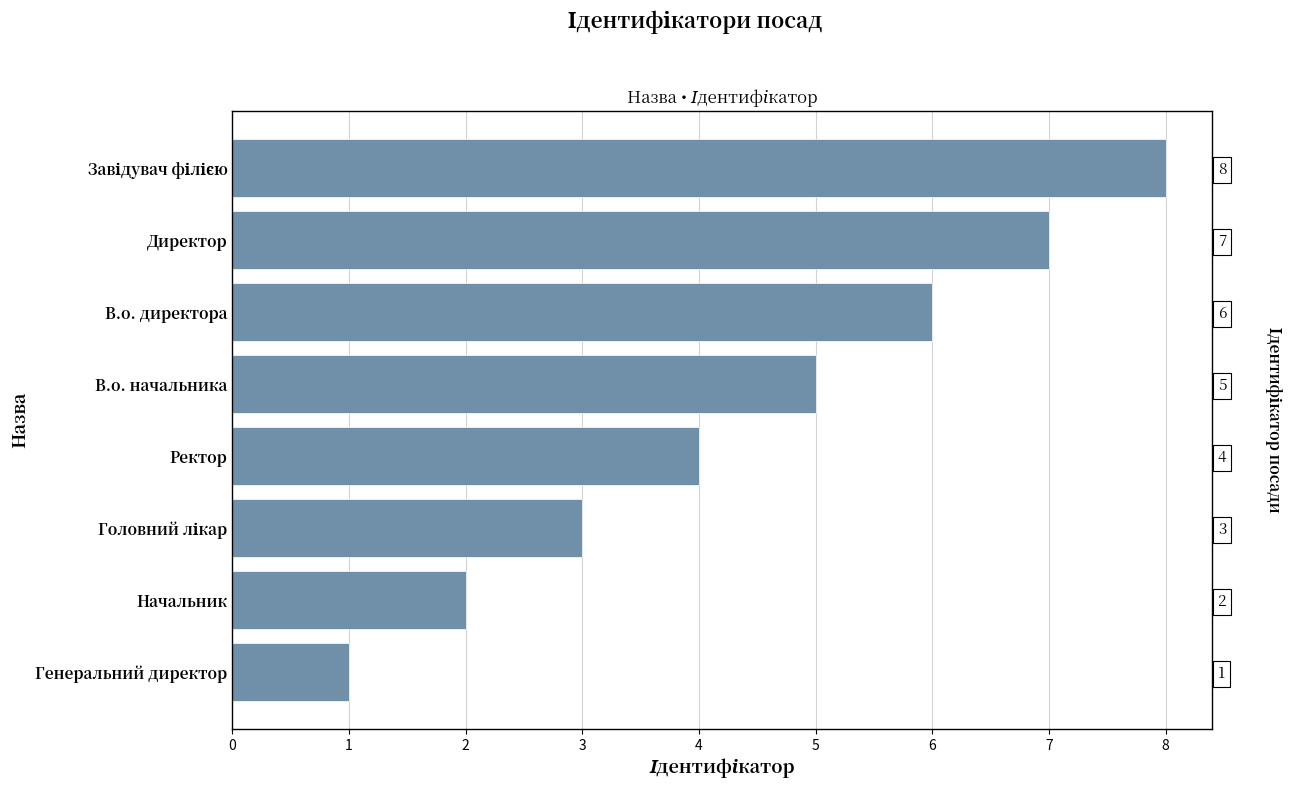

Between В.о. начальника and Директор, which is larger?

Директор